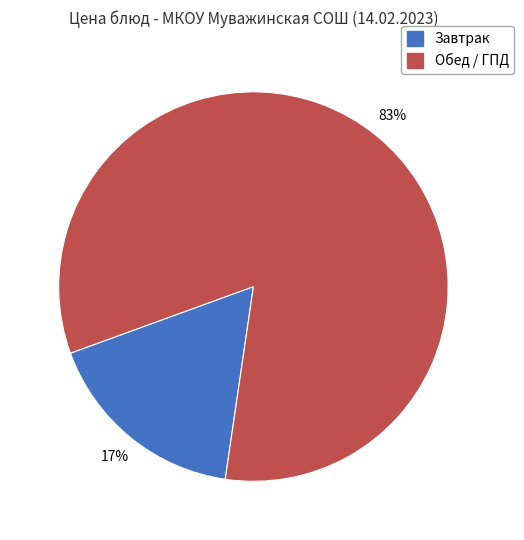

Does any single category account for the majority?

Yes